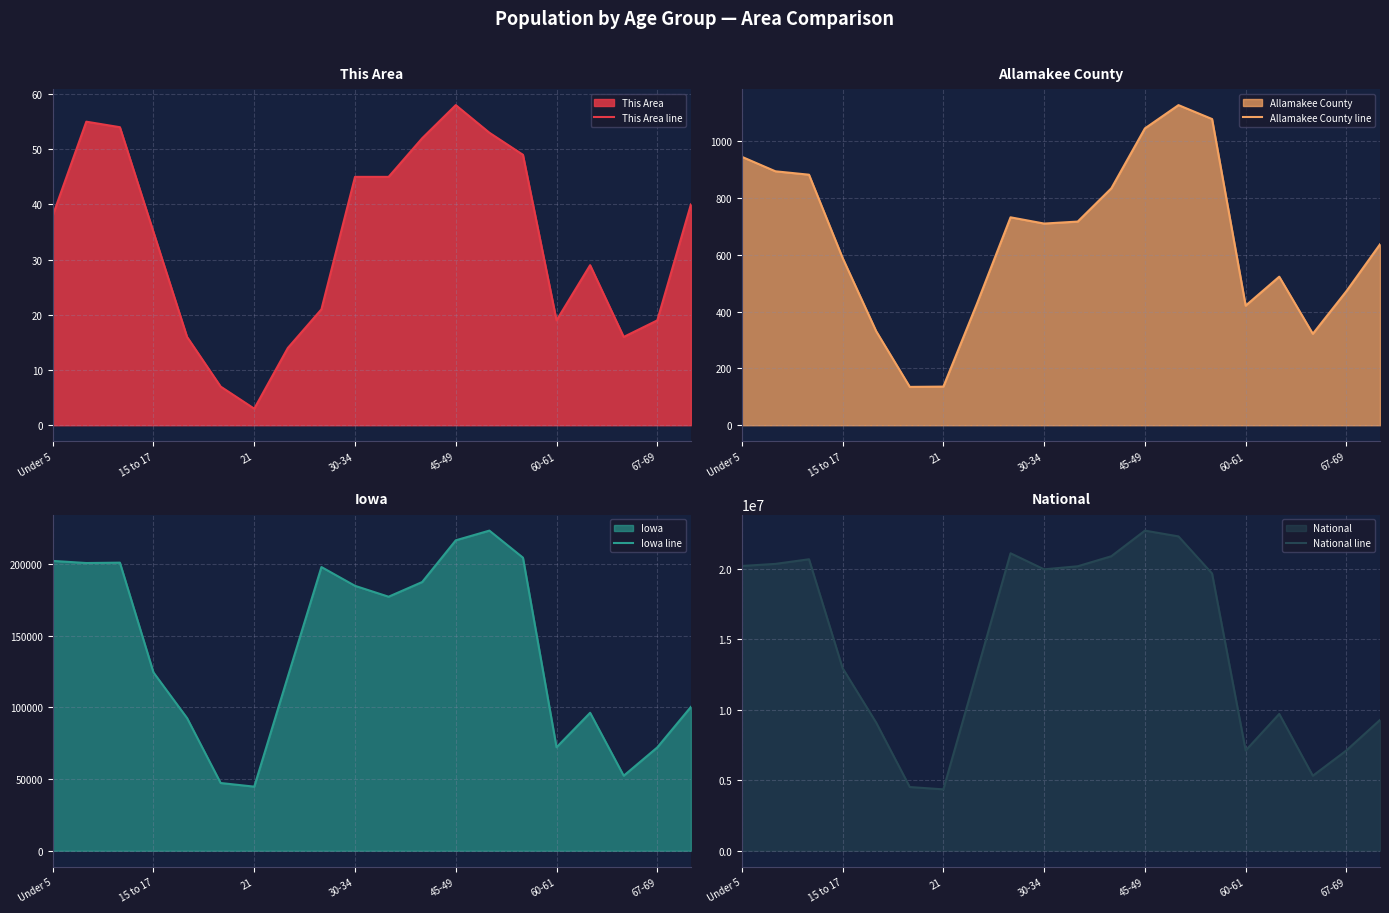

What is the spread (max minus min) of values at 17?

5319886